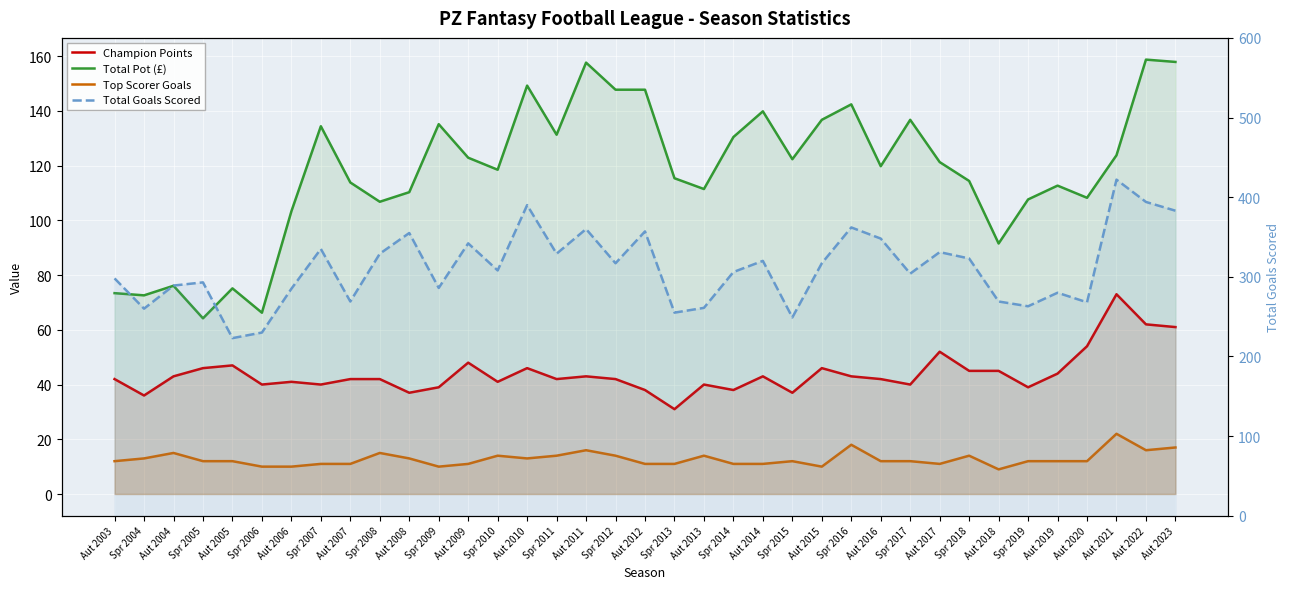

Rank the series by their maximum value, from lowest to highest.

Top Scorer Goals, Champion Points, Total Pot (£), Total Goals Scored